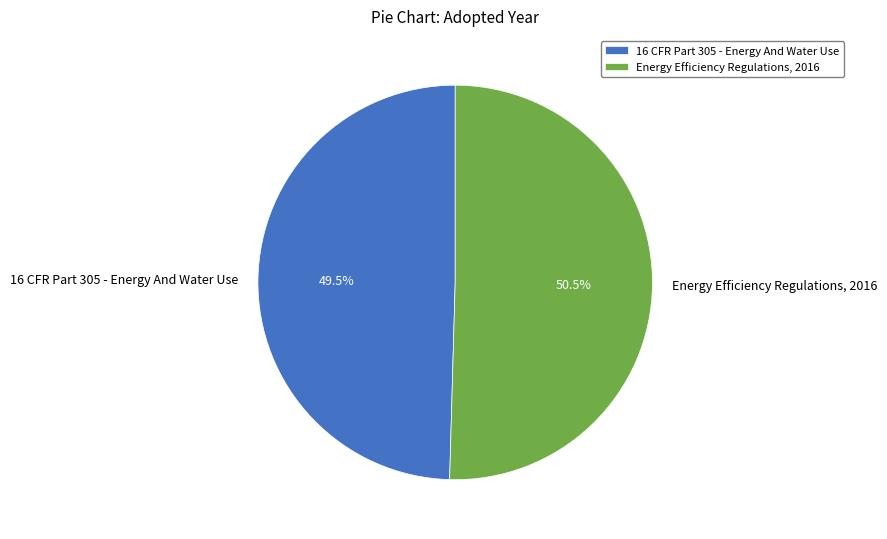

Rank the categories by value from highest to lowest.

Energy Efficiency Regulations, 2016, 16 CFR Part 305 - Energy And Water Use